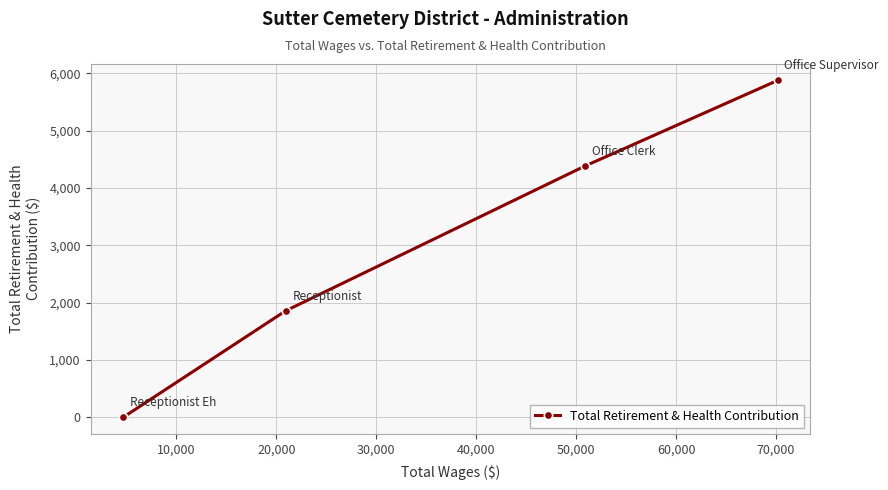

How many data points are less than 4379?

2